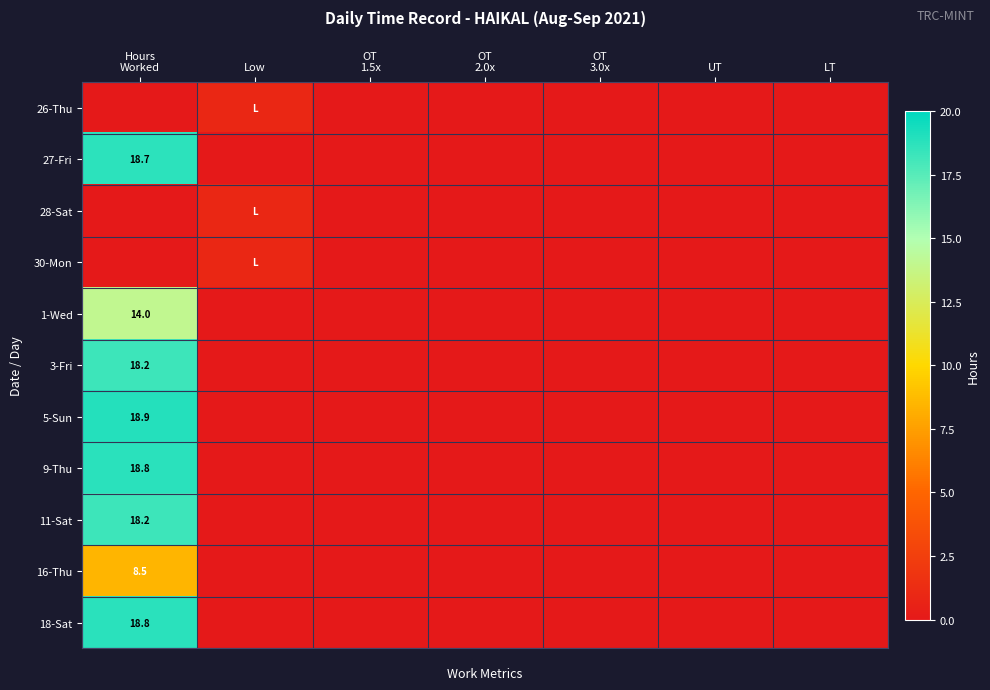

At how many categories does at least one series exceed 12?

1